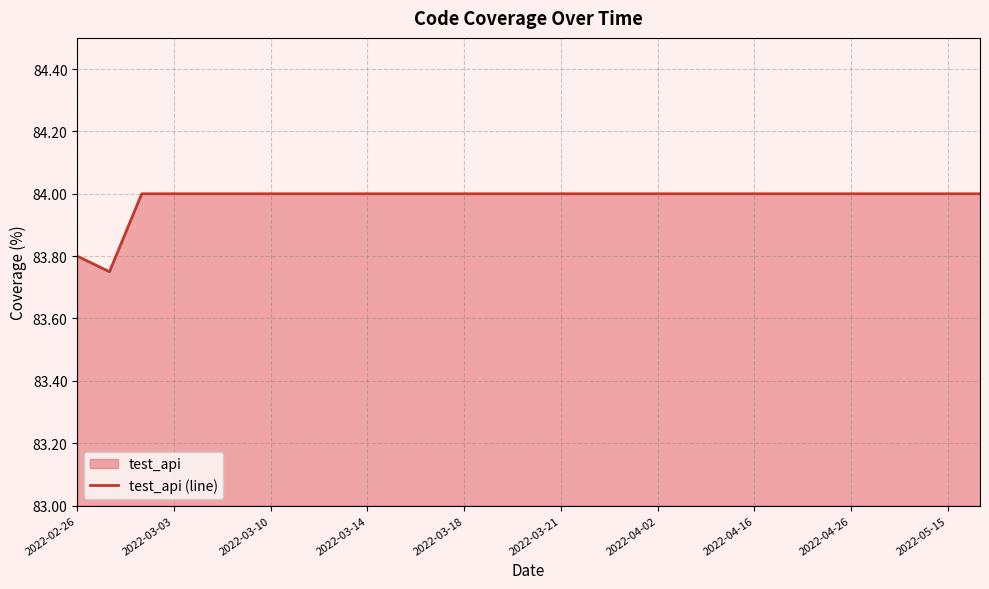

Is it true that the value at 2022-03-18 is 84.0?

True